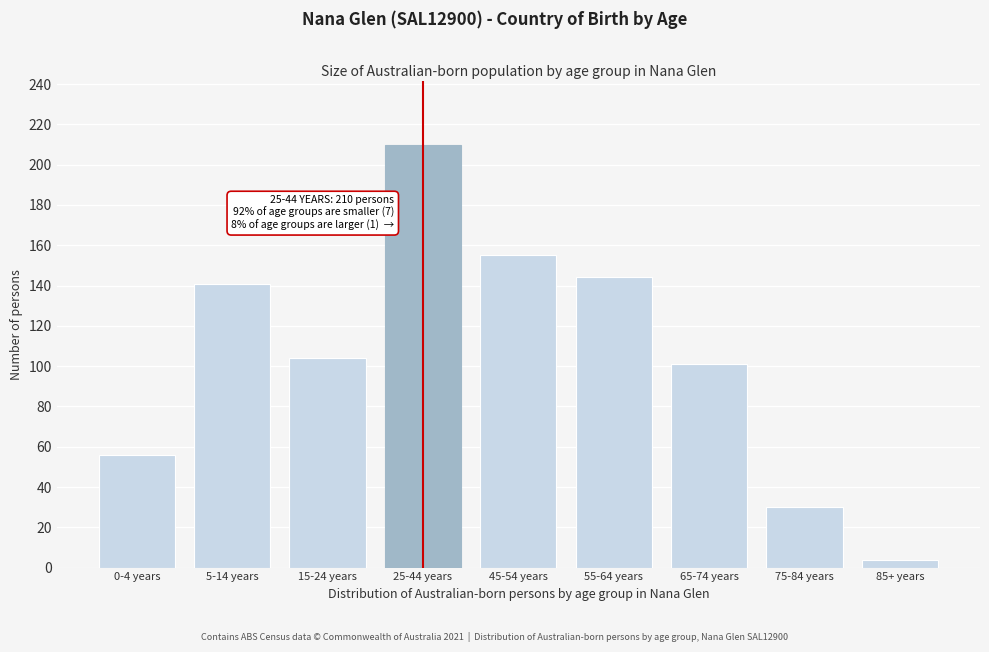

Reading left to right, what are all the values shown in this chart?

56	141	104	210	155	144	101	30	4